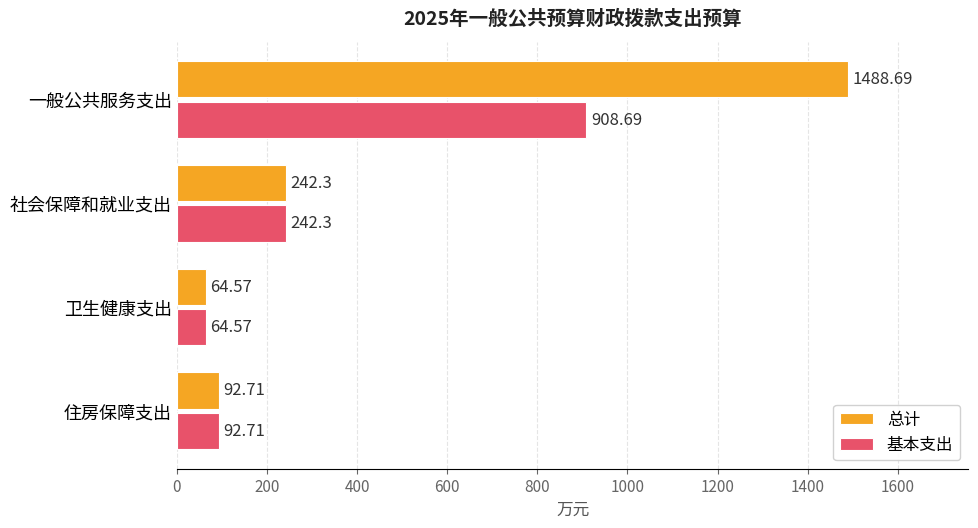

What is the sum of all 总计 values?

1888.3